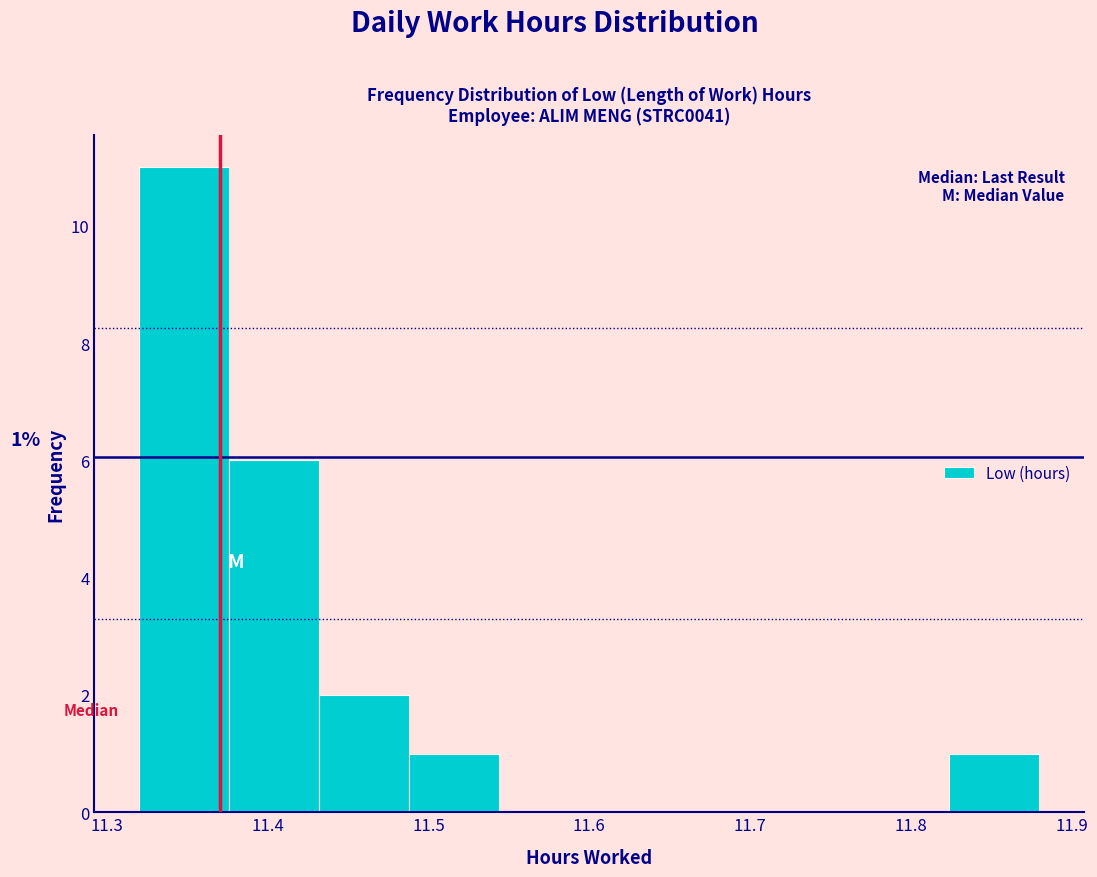

Over which range of the x-axis is the bar tallest?

11.320 to 11.376